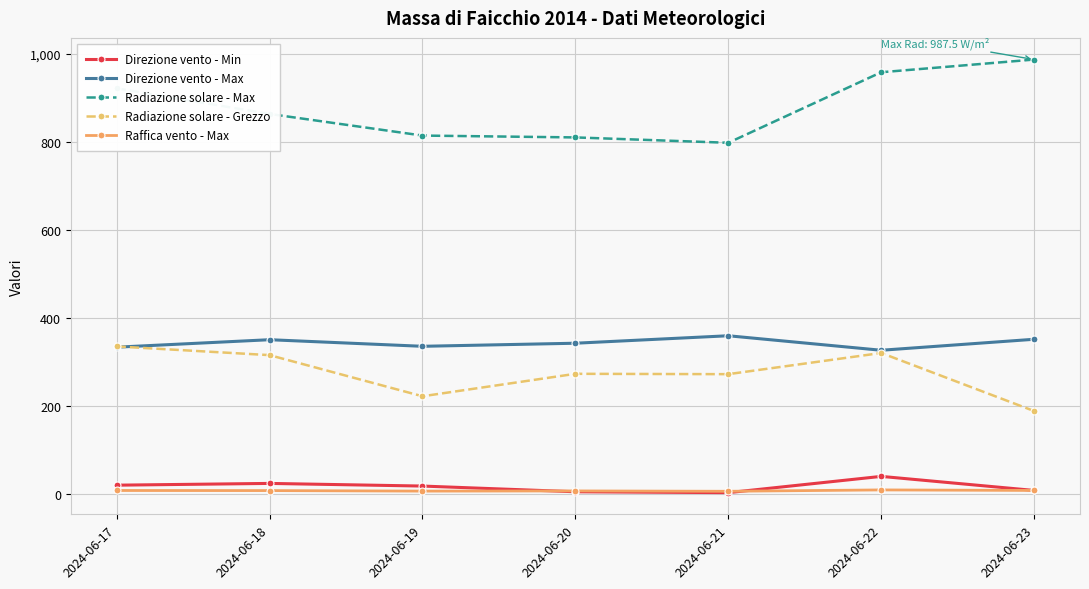

True or false: Radiazione solare - Grezzo and Direzione vento - Min intersect in this chart.

False